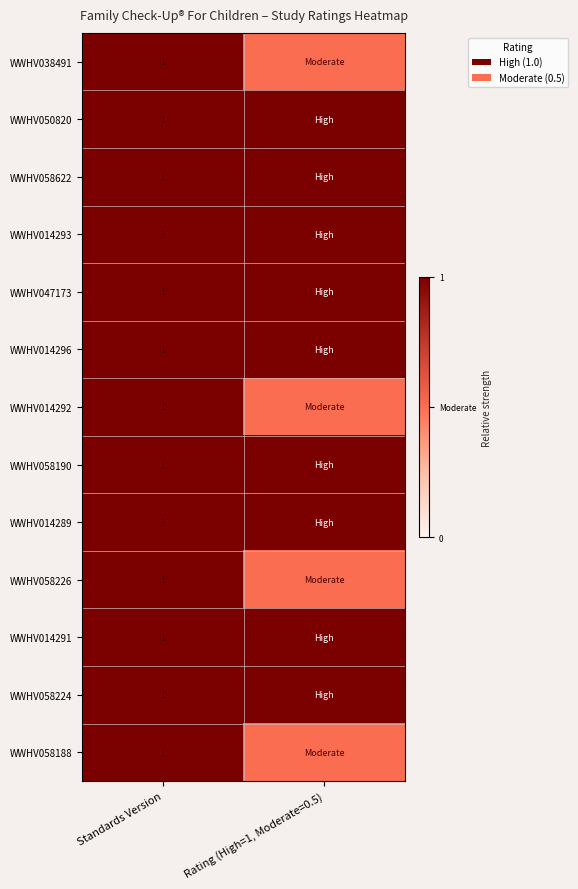

The WWHV058622 series shows 1.0 at Standards Version. True or false?

True